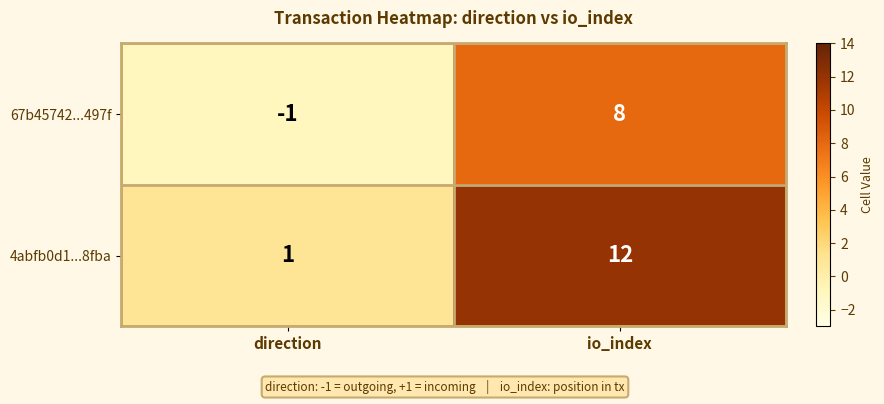

How many data points in 4abfb0d1...8fba are less than 12?

1